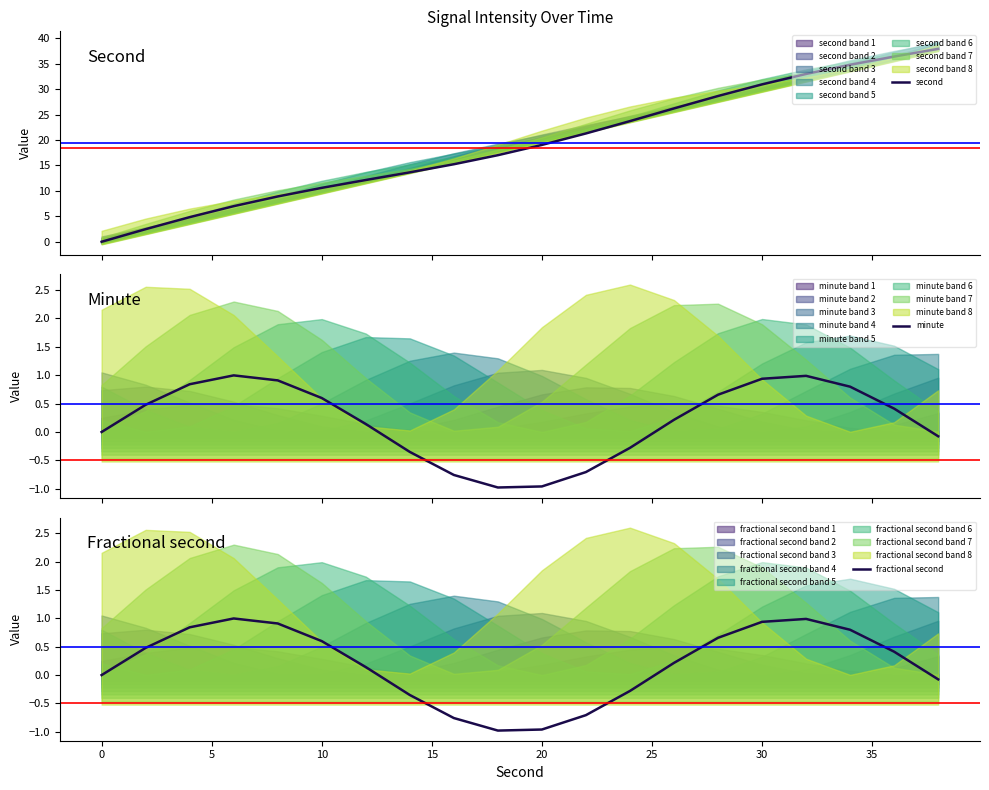

What is the difference between the maximum and second lowest values in the second series?

35.4